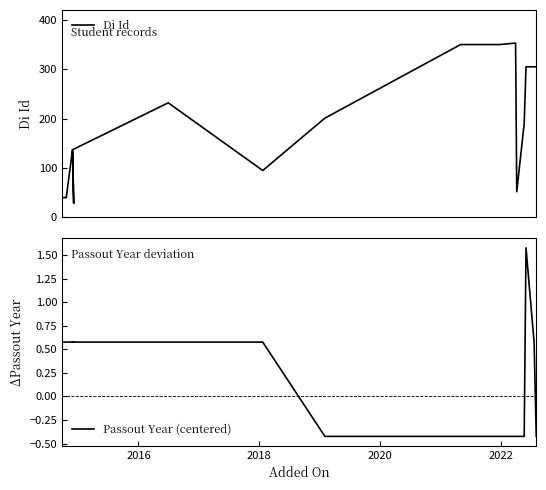

Does the chart have visible grid lines?

No